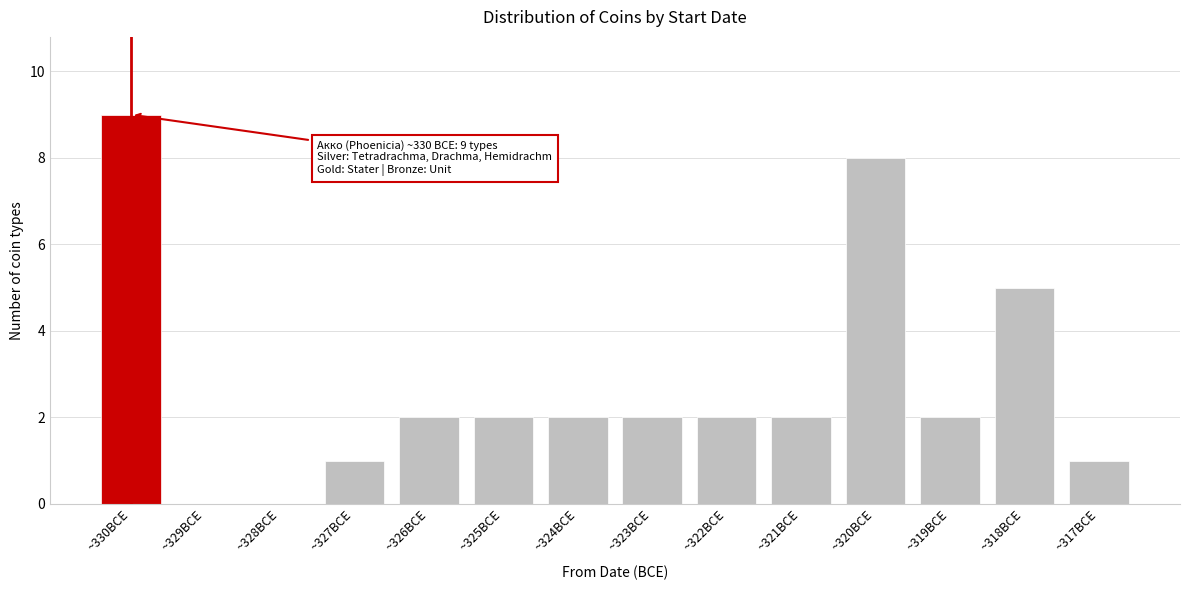

Reading left to right, extract all data points from this chart.

~330BCE=9	~329BCE=0	~328BCE=0	~327BCE=1	~326BCE=2	~325BCE=2	~324BCE=2	~323BCE=2	~322BCE=2	~321BCE=2	~320BCE=8	~319BCE=2	~318BCE=5	~317BCE=1